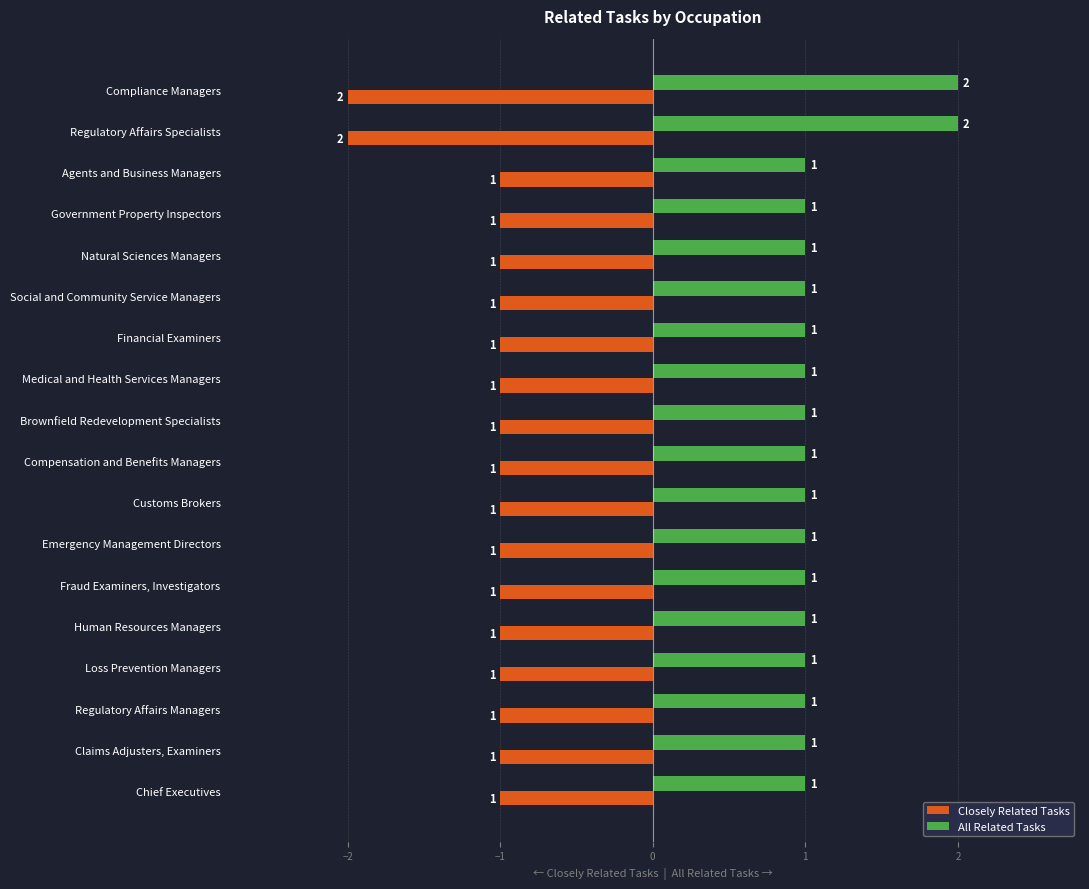

What is the sum of all Closely Related Tasks values?

-20